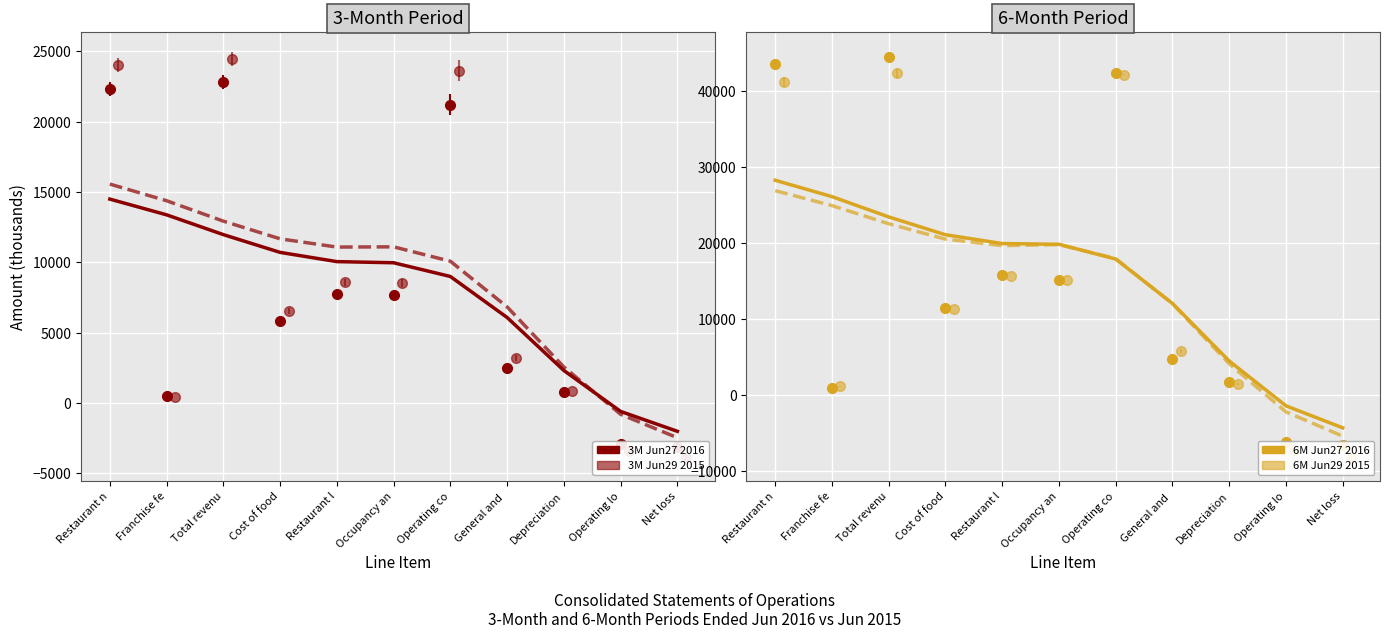

What position from the right is Occupancy an?

6